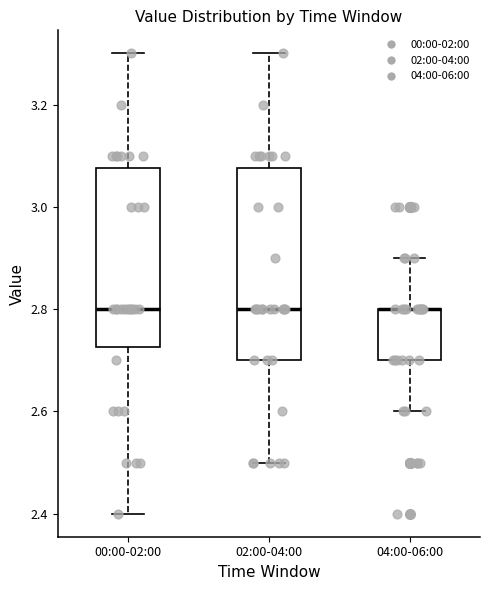

Which box is the tallest, from its lower edge to its upper edge?

02:00-04:00